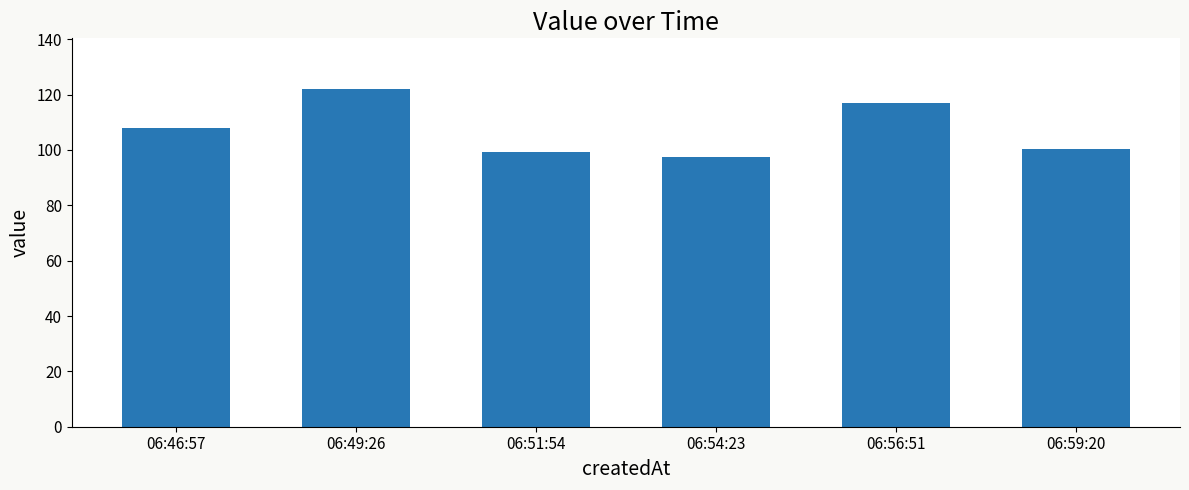

What position from the right is 06:59:20?

1